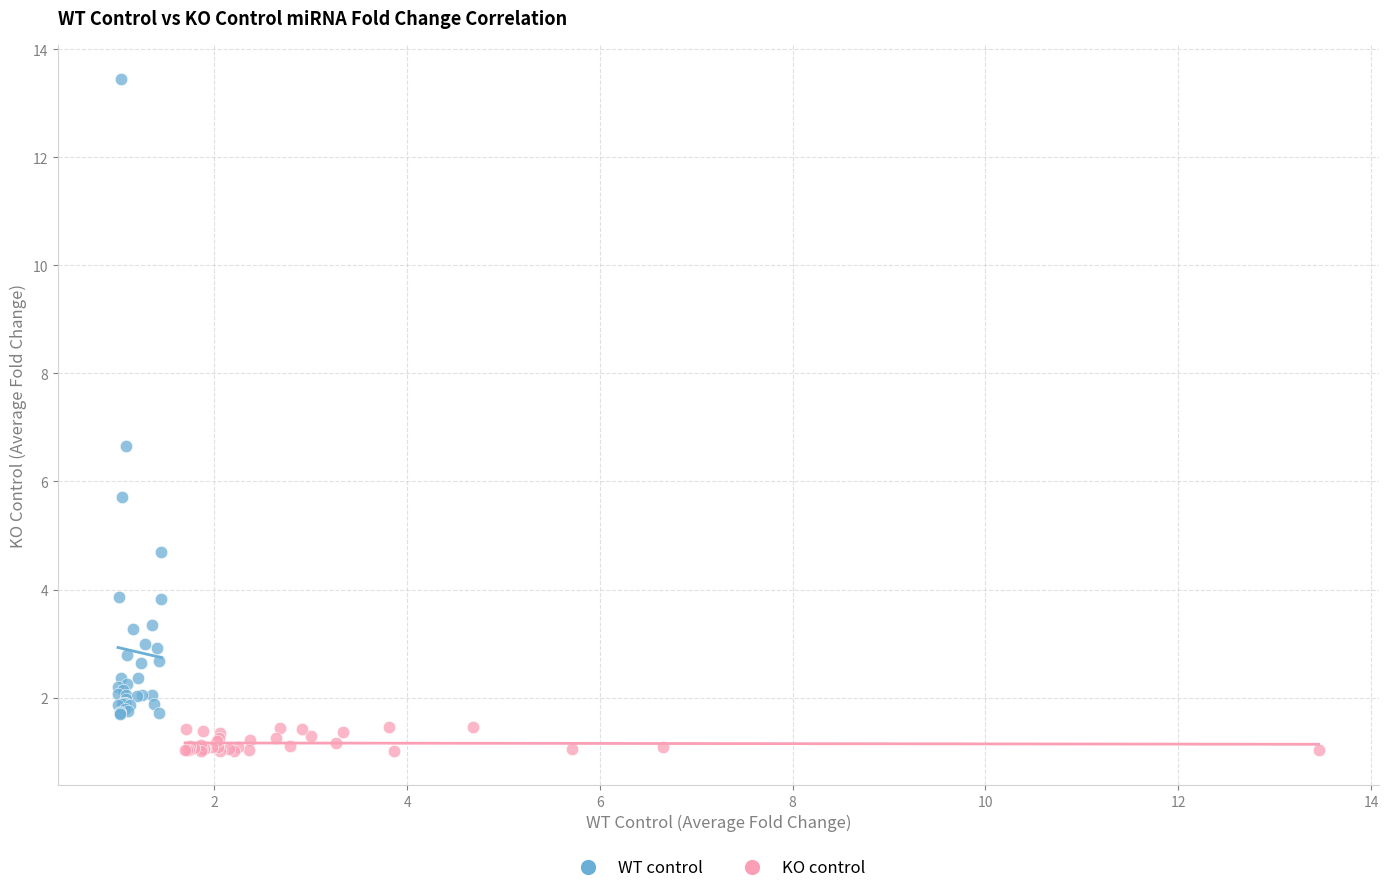

Which series reaches the minimum Y coordinate?

KO control